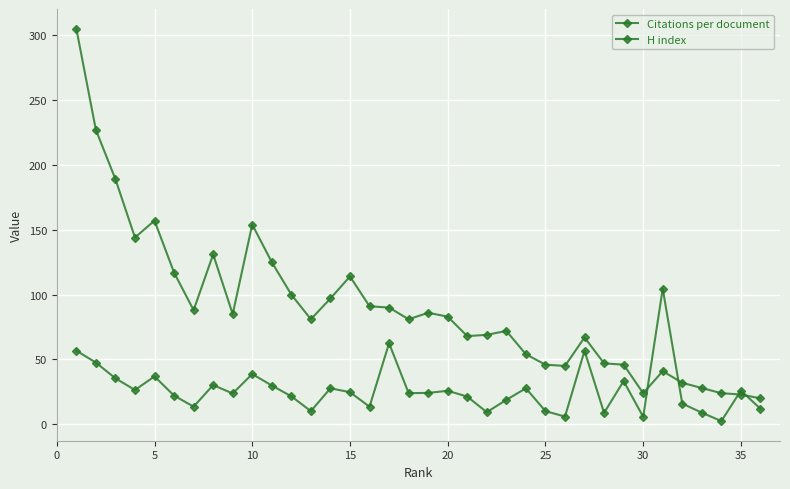

What is the smallest value displayed?

2.5